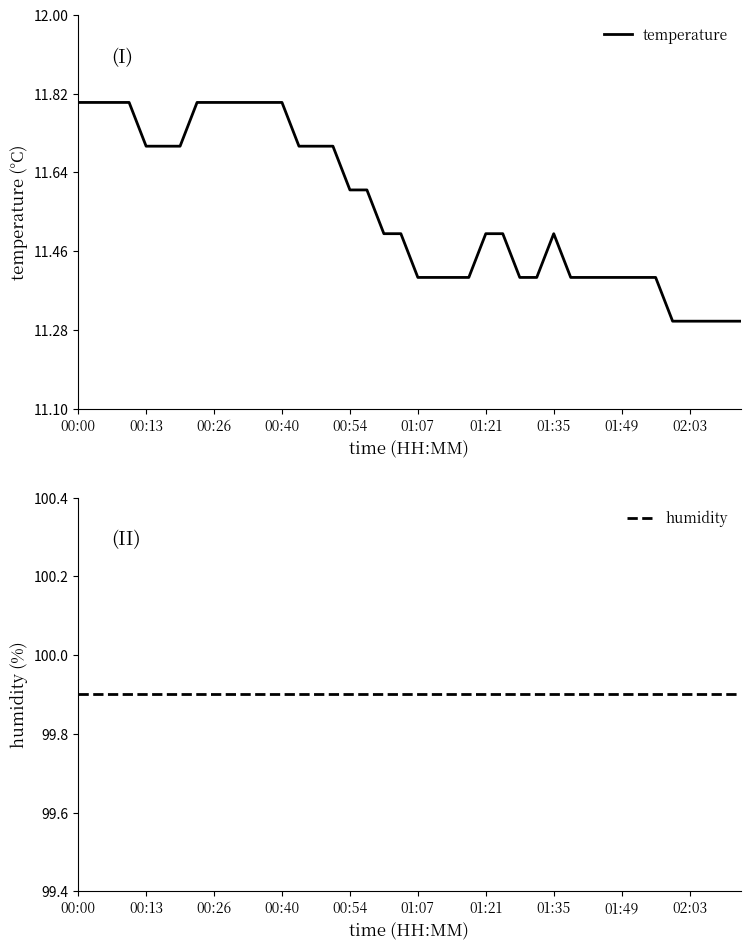

Reading left to right, transcribe all the data shown in this chart.

temperature: 11.8	11.8	11.8	11.8	11.7	11.7	11.7	11.8	11.8	11.8	11.8	11.8	11.8	11.7	11.7	11.7	11.6	11.6	11.5	11.5	11.4	11.4	11.4	11.4	11.5	11.5	11.4	11.4	11.5	11.4	11.4	11.4	11.4	11.4	11.4	11.3	11.3	11.3	11.3	11.3
humidity: 99.9	99.9	99.9	99.9	99.9	99.9	99.9	99.9	99.9	99.9	99.9	99.9	99.9	99.9	99.9	99.9	99.9	99.9	99.9	99.9	99.9	99.9	99.9	99.9	99.9	99.9	99.9	99.9	99.9	99.9	99.9	99.9	99.9	99.9	99.9	99.9	99.9	99.9	99.9	99.9